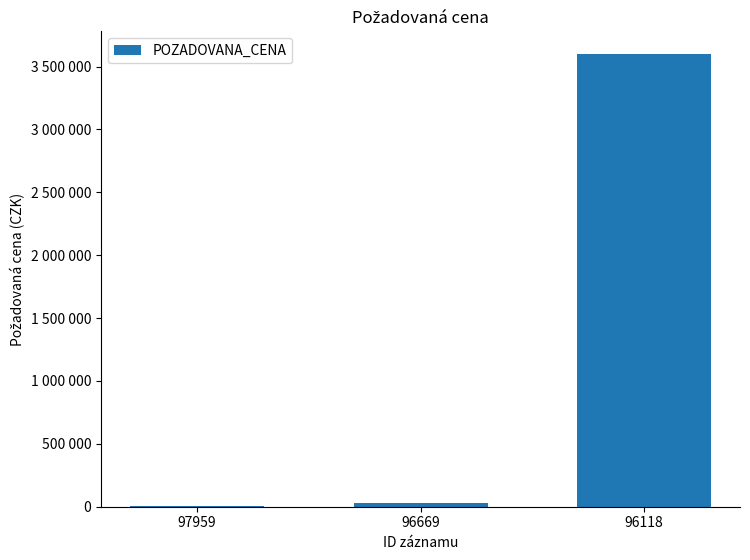

Which label corresponds to the smallest value in the chart?

97959